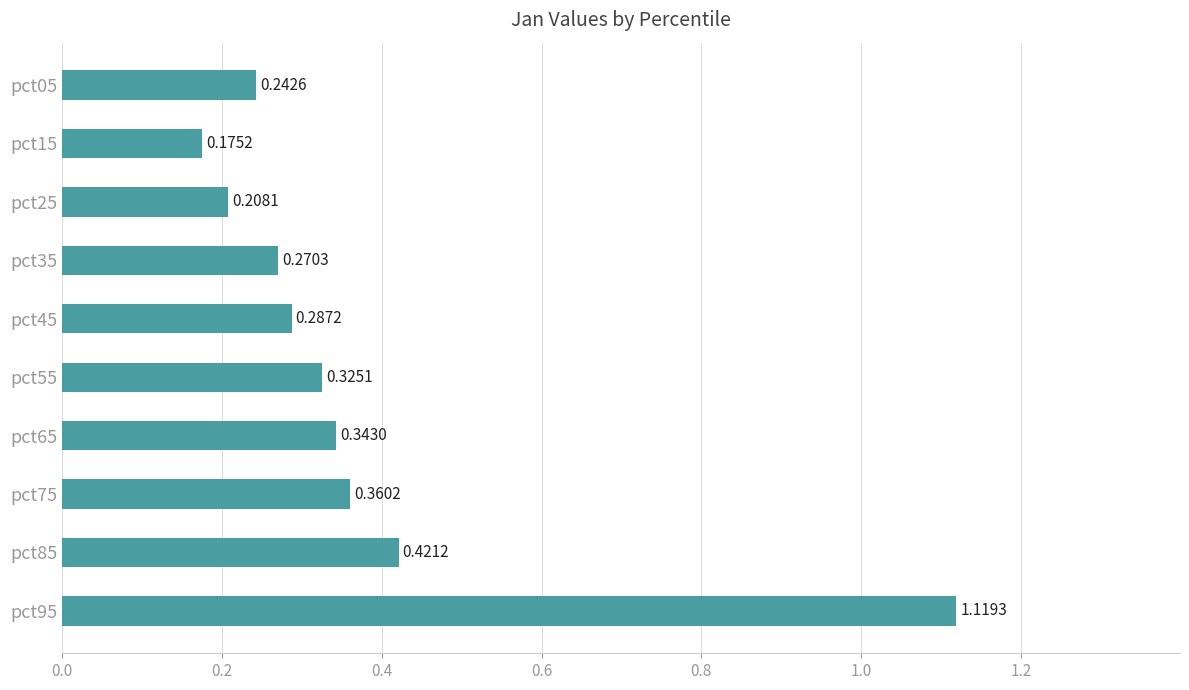

Between pct05 and pct95, which is larger?

pct95